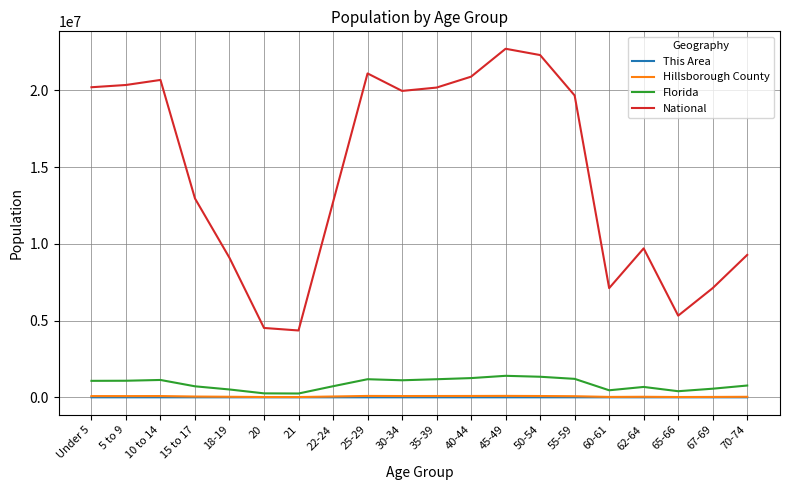

What is the sum of the Hillsborough County values at 18-19 and 10 to 14?

119825